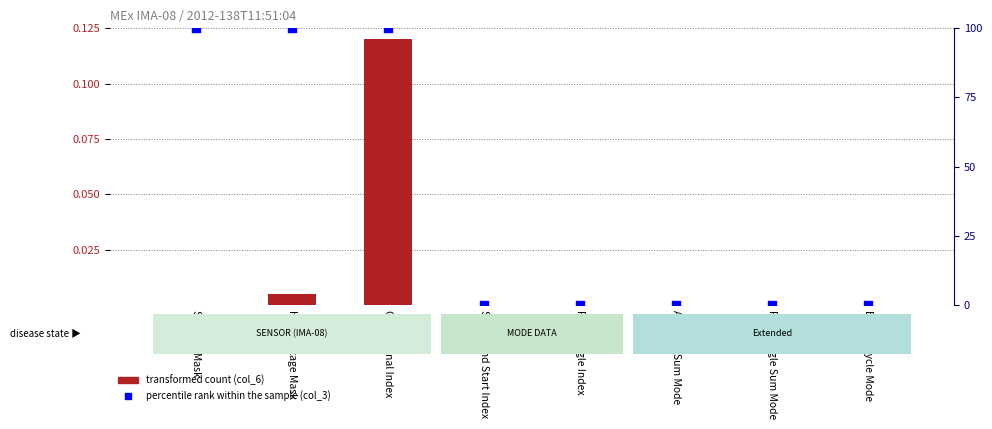

Which series contains the lowest Y value?

transformed count